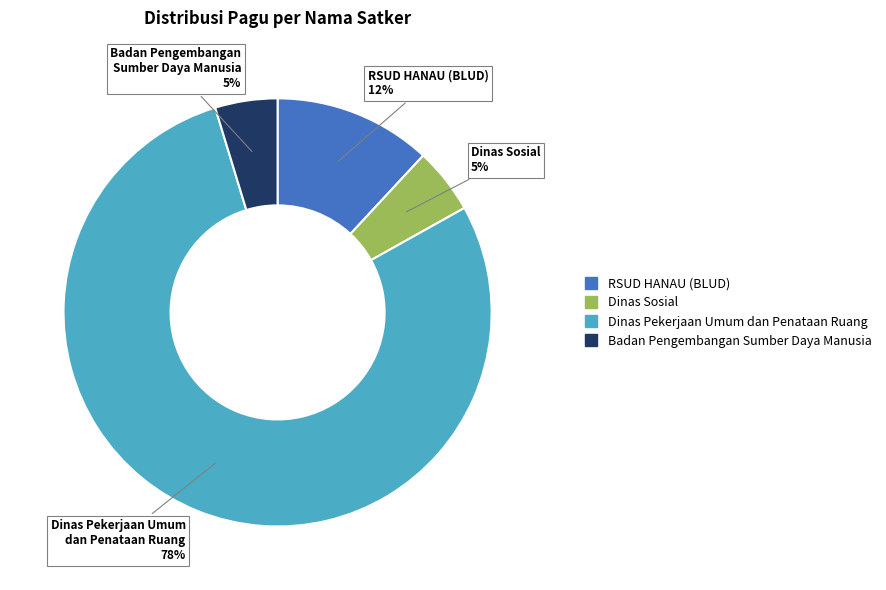

To the nearest percent, what is the average slice percentage?

25%